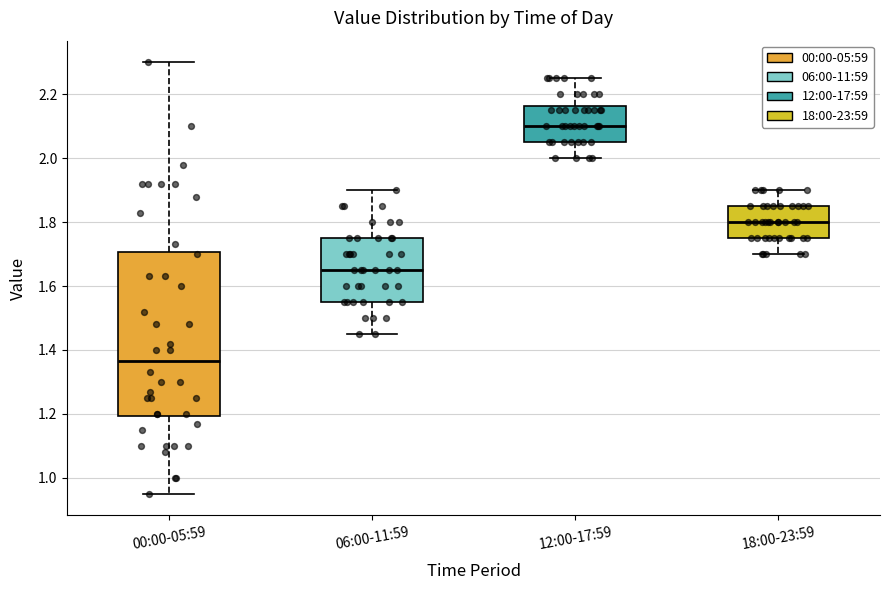

Reading left to right, transcribe this box plot: for each box, give where its median line is, the range the box spans, and where its two whiskers end, as read against the y-axis. The values are not printed on the chart, so give them approximately, as read against the axis.

00:00-05:59: median 1.36, box 1.20 to 1.70, whiskers 0.96 to 2.30
06:00-11:59: median 1.66, box 1.56 to 1.76, whiskers 1.46 to 1.90
12:00-17:59: median 2.10, box 2.06 to 2.16, whiskers 2.00 to 2.26
18:00-23:59: median 1.80, box 1.76 to 1.86, whiskers 1.70 to 1.90